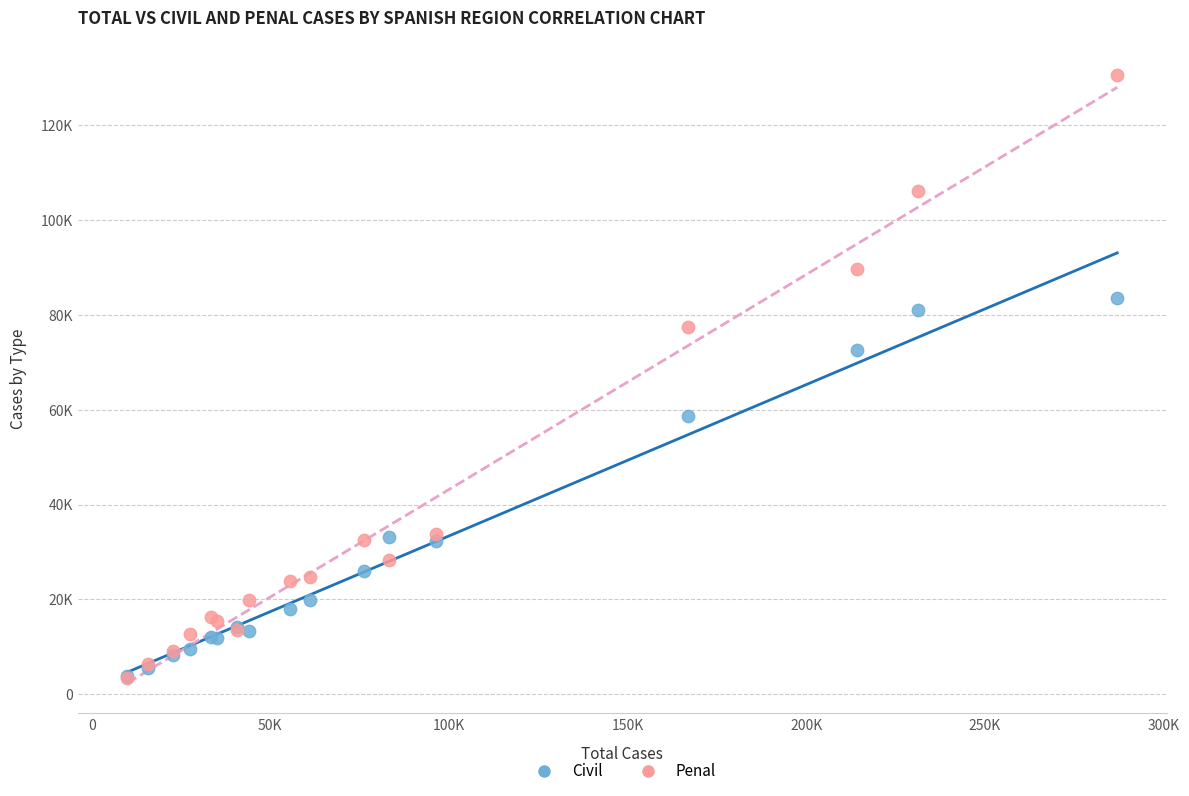

Which series reaches the maximum Y coordinate?

Penal